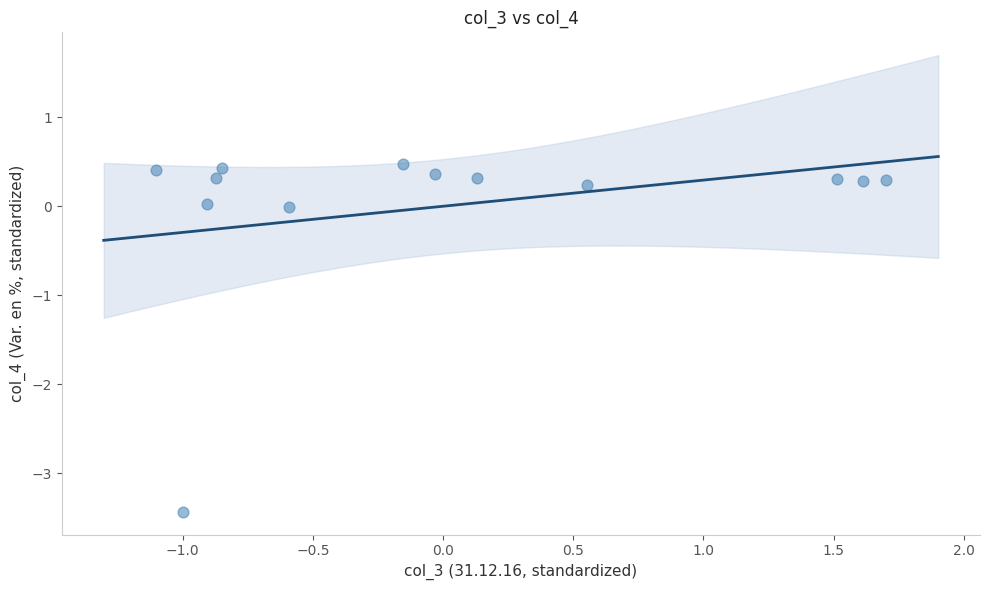

What is the range of X values (max minus min)?

2.8